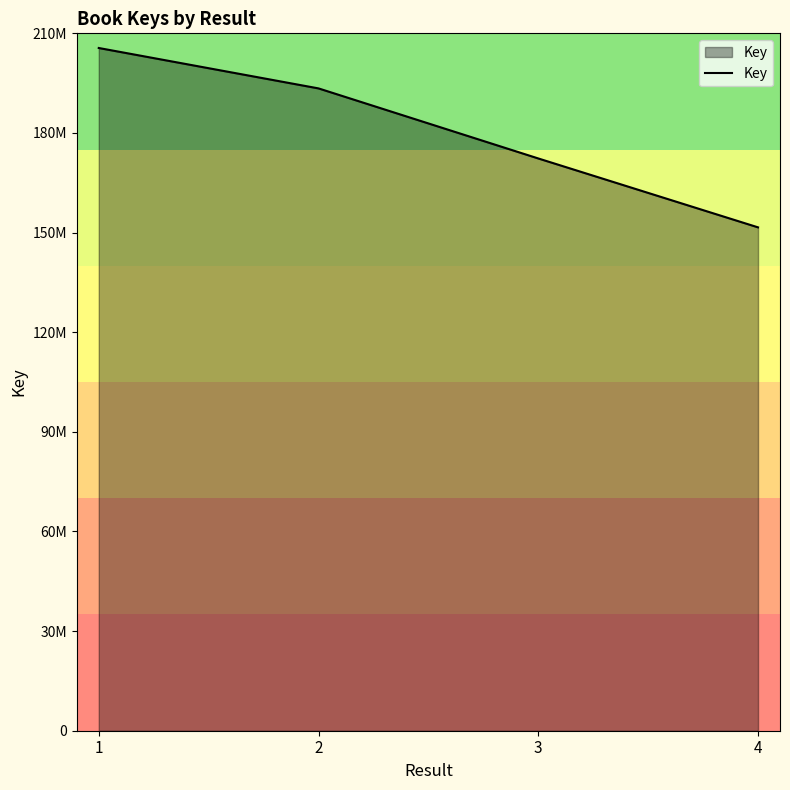

Is this an area chart (filled region under the line)?

Yes